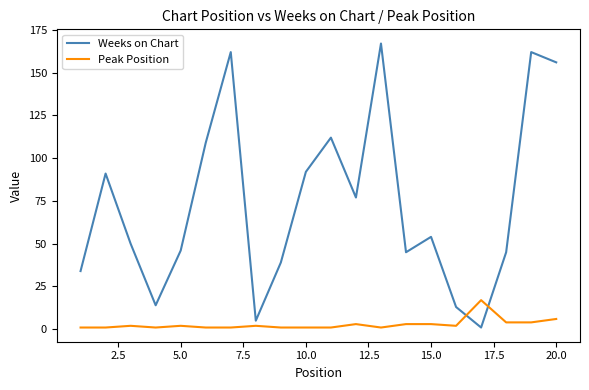

Rank the series by their maximum value, from highest to lowest.

Weeks on Chart, Peak Position